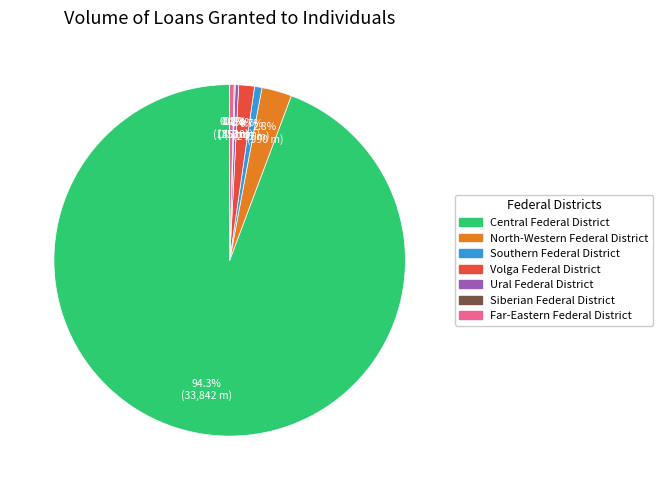

What is the largest slice in the pie chart?

Central Federal District